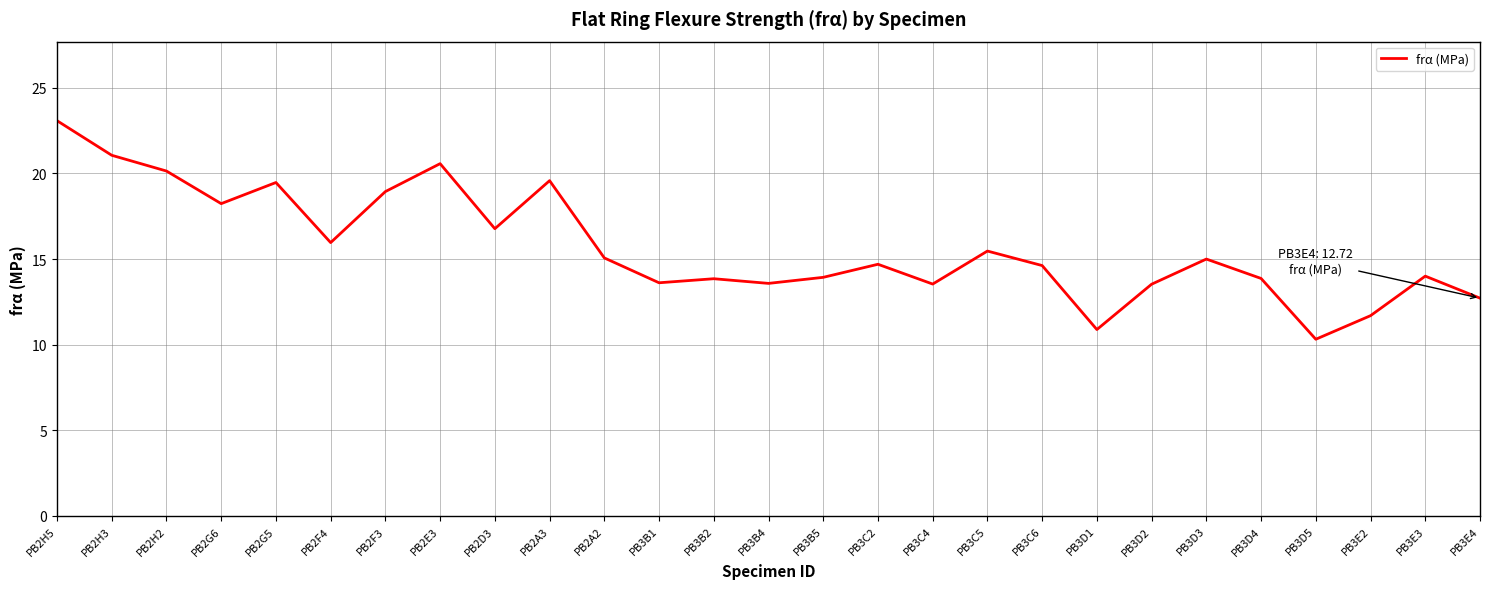

What is the approximate value at PB2D3?

16.8